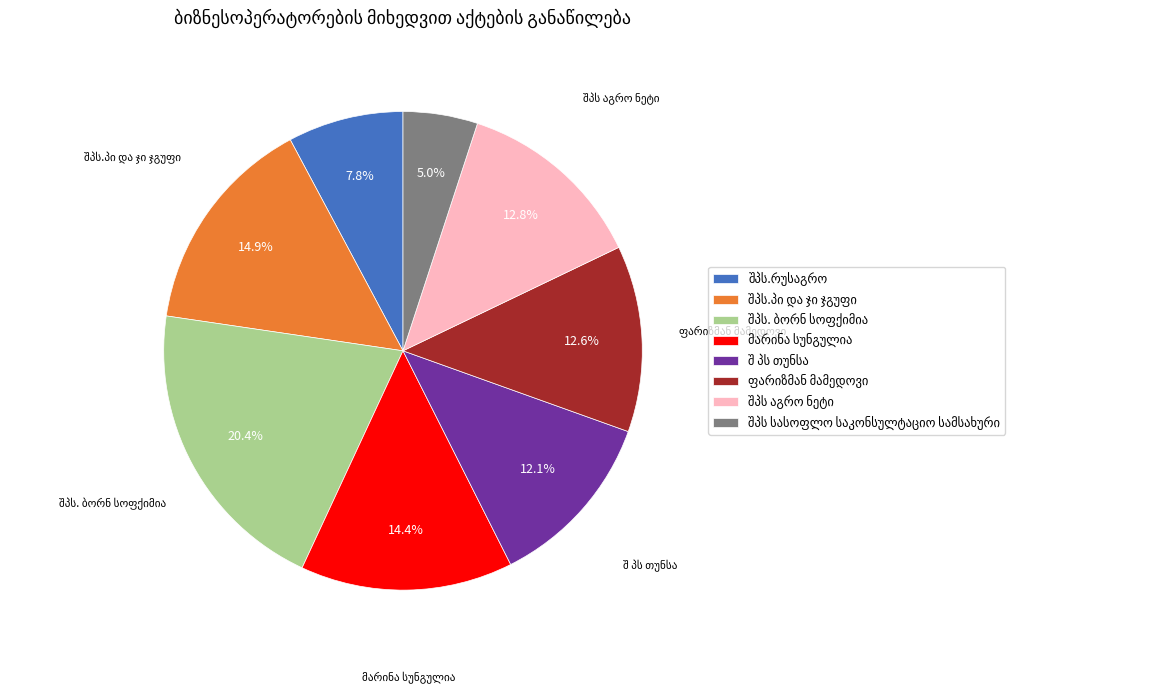

To the nearest percent, what is the difference between the largest and smallest slice percentages?

15%